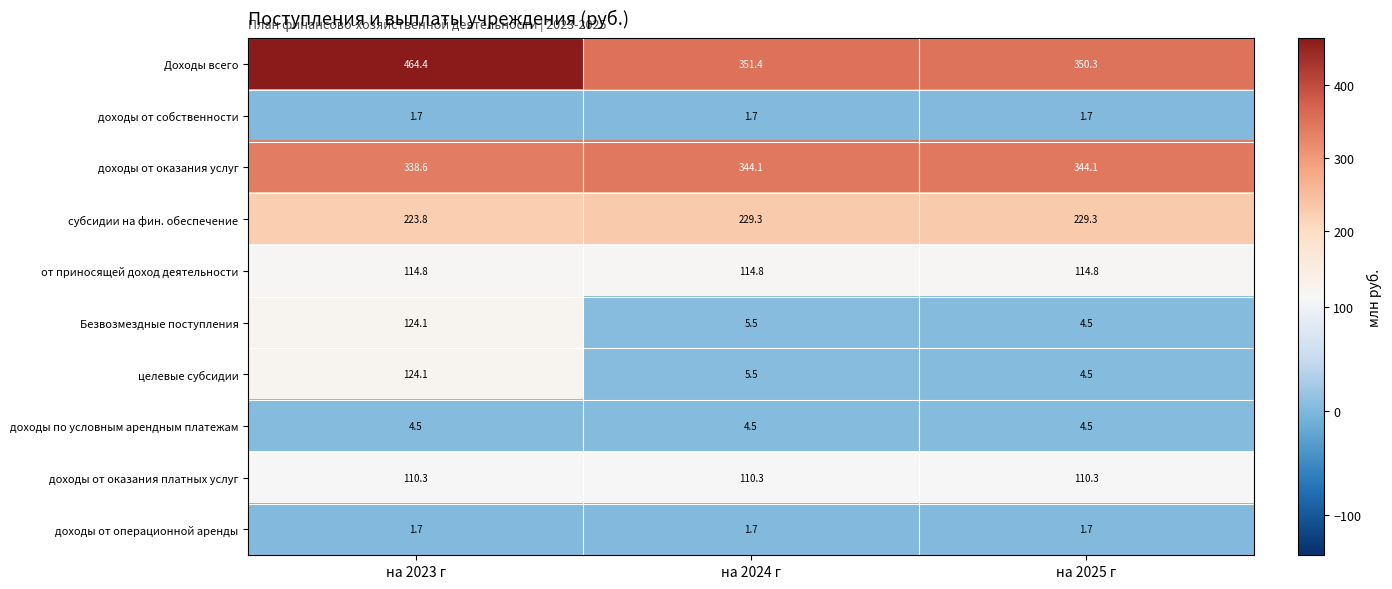

Reading left to right, extract all data points from this chart.

Доходы всего: на 2023 г=464.4	на 2024 г=351.4	на 2025 г=350.3
доходы от собственности: на 2023 г=1.7	на 2024 г=1.7	на 2025 г=1.7
доходы от оказания услуг: на 2023 г=338.6	на 2024 г=344.1	на 2025 г=344.1
субсидии на фин. обеспечение: на 2023 г=223.8	на 2024 г=229.3	на 2025 г=229.3
от приносящей доход деятельности: на 2023 г=114.8	на 2024 г=114.8	на 2025 г=114.8
Безвозмездные поступления: на 2023 г=124.1	на 2024 г=5.5	на 2025 г=4.5
целевые субсидии: на 2023 г=124.1	на 2024 г=5.5	на 2025 г=4.5
доходы по условным арендным платежам: на 2023 г=4.5	на 2024 г=4.5	на 2025 г=4.5
доходы от оказания платных услуг: на 2023 г=110.3	на 2024 г=110.3	на 2025 г=110.3
доходы от операционной аренды: на 2023 г=1.7	на 2024 г=1.7	на 2025 г=1.7